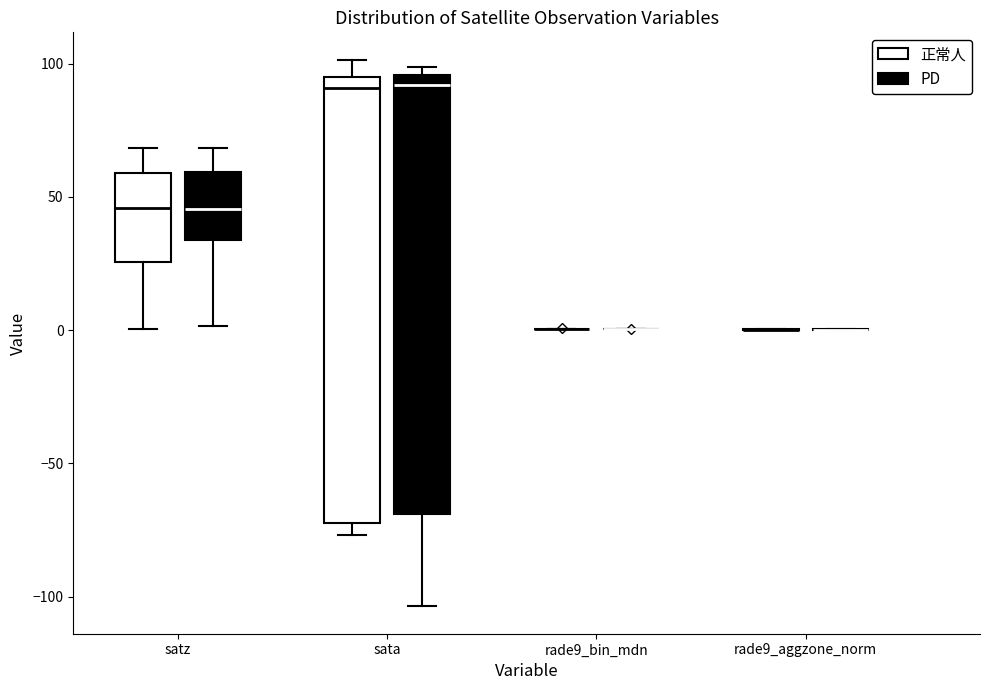

Reading left to right, transcribe this box plot: for each box, give where its median line is, the range the box spans, and where its two whiskers end, as read against the y-axis. The values are not printed on the chart, so give them approximately, as read against the axis.

satz (正常人): median 45, box 25 to 60, whiskers 0 to 70
satz (PD): median 45, box 35 to 60, whiskers 0 to 70
sata (正常人): median 90, box -70 to 95, whiskers -75 to 100
sata (PD): median 90, box -70 to 95, whiskers -105 to 100
rade9_bin_mdn (正常人): box collapsed to a line at 0, whiskers 0 to 0
rade9_bin_mdn (PD): box collapsed to a line at 0, whiskers 0 to 0
rade9_aggzone_norm (正常人): box collapsed to a line at 0, whiskers 0 to 0
rade9_aggzone_norm (PD): box collapsed to a line at 0, whiskers 0 to 0